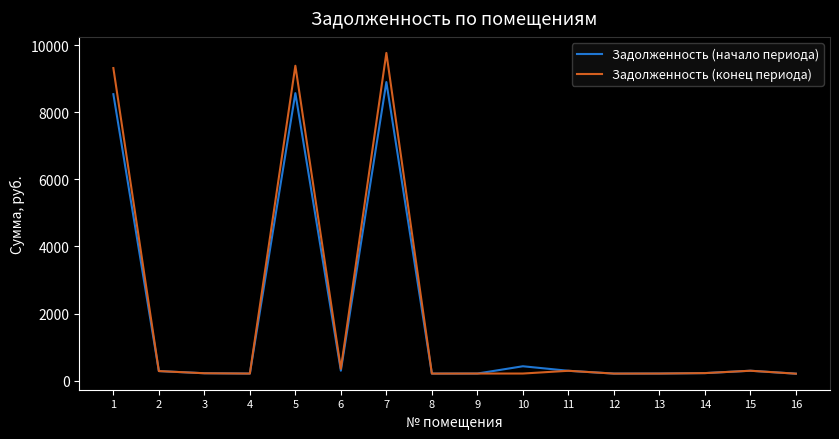

Which series has the widest spread of values?

Задолженность (конец периода)